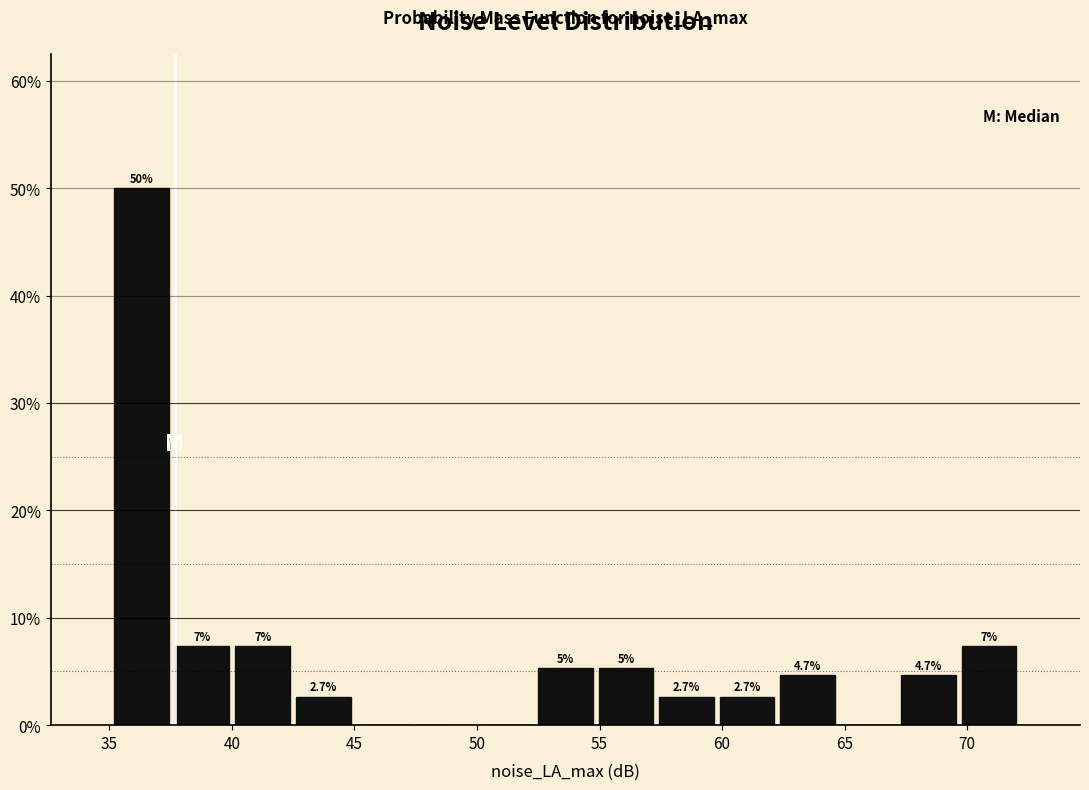

Which range on the x-axis has the tallest bar?

35.0 to 37.5